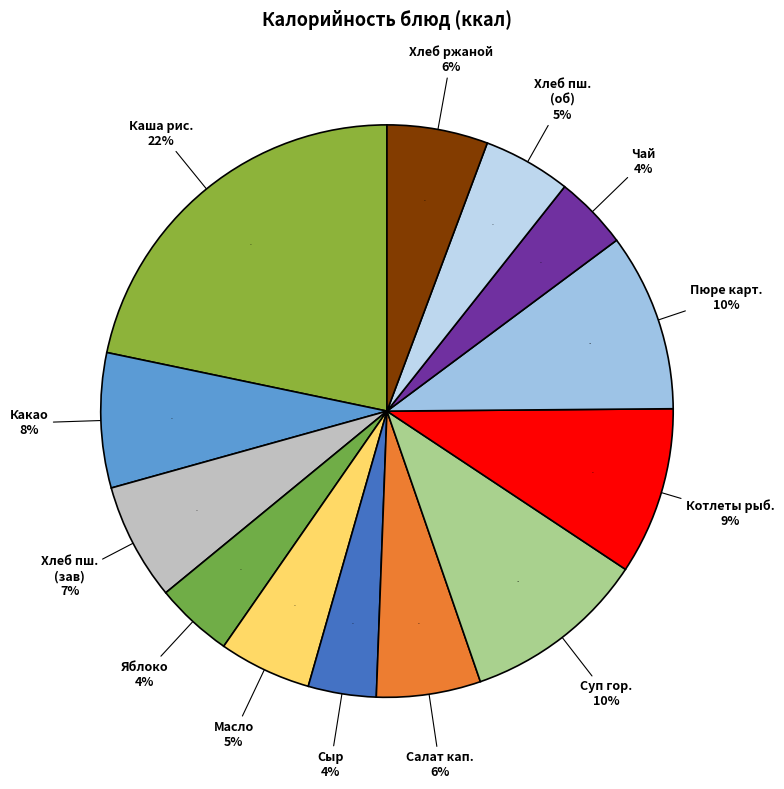

To the nearest percent, what portion does Какао с молоком represent?

8%